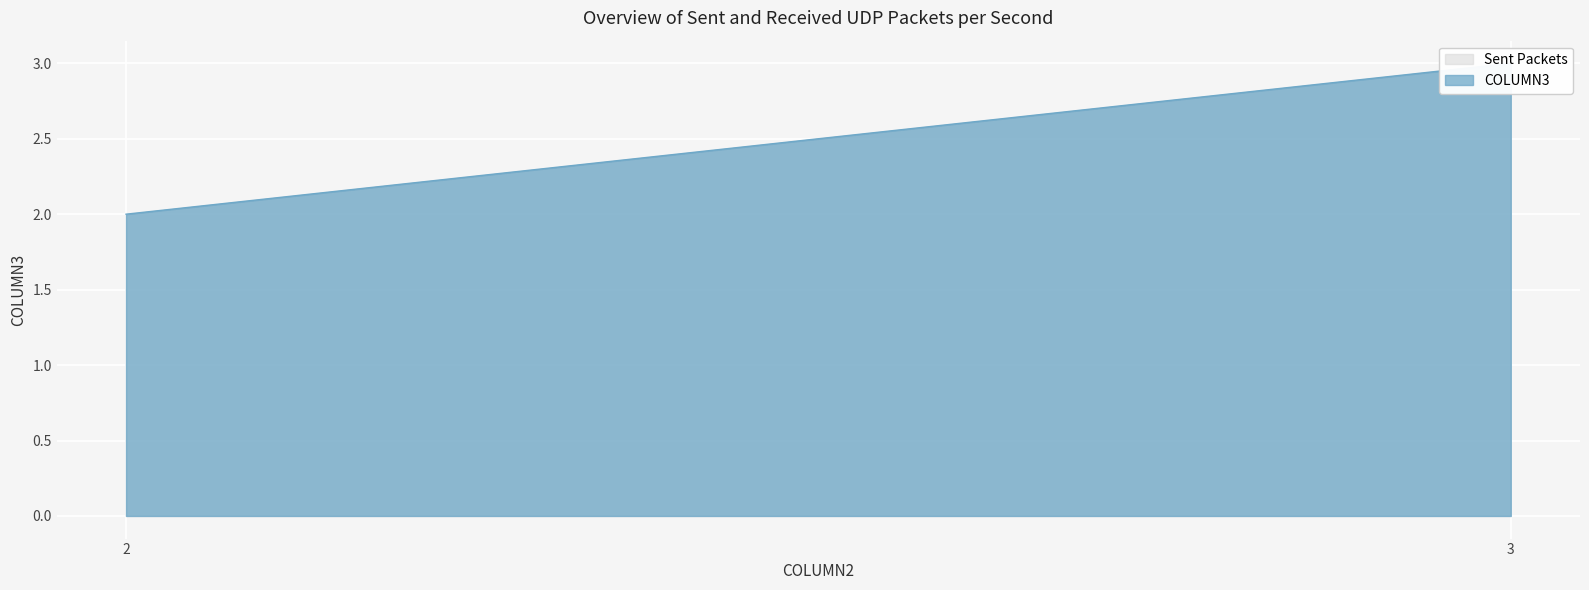

The value at 3 is 3. True or false?

True